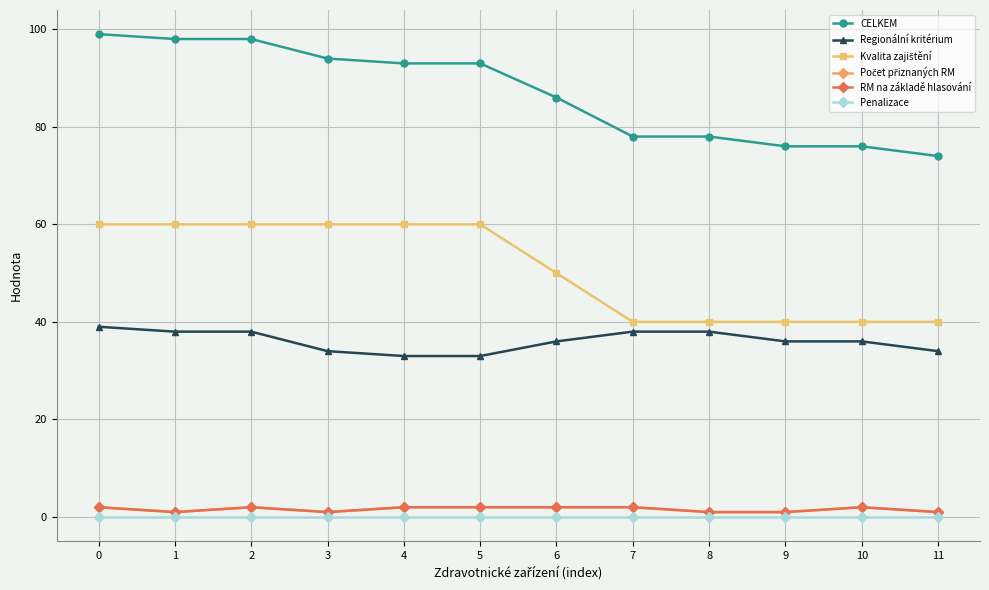

What is the value of the Kvalita zajištění point at the 5th from the left?

60